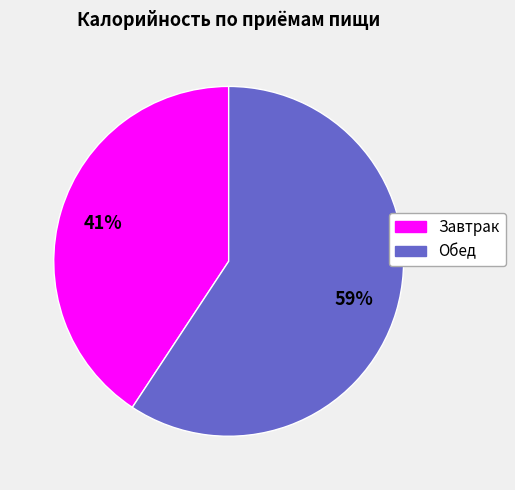

Which category has the biggest portion of the pie?

Обед